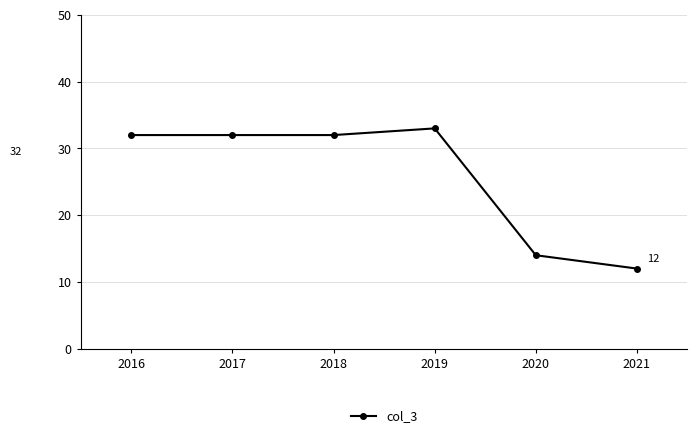

What is the maximum value shown in the chart?

33